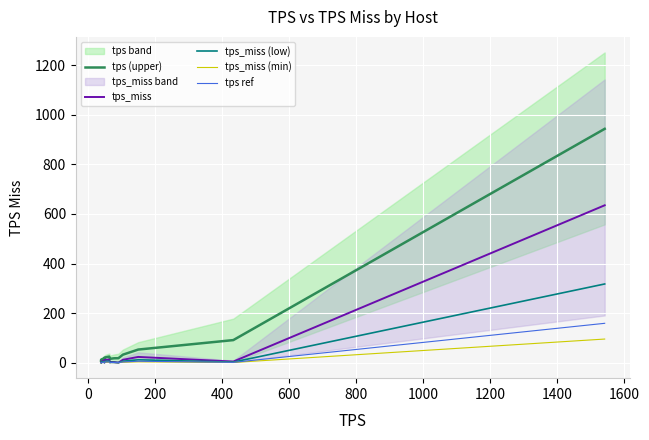

Reading left to right, extract all data points from this chart.

tps (upper): 8.3	12.1	11.3	9.2	11.5	12.8	15.9	16.7	9.9	11.6	20.7	24.5	14.1	16.0	17.6	18.0	32.2	52.9	91.0	943.3
tps_miss: 0.8	4.5	3.3	1.2	3.4	4.4	7.1	7.7	0.4	1.9	11.0	12.1	1.3	2.6	2.3	0.1	11.6	23.1	4.4	634.9
tps_miss (low): 0.4	2.2	1.6	0.6	1.7	2.2	3.5	3.8	0.2	0.9	5.5	6.0	0.6	1.3	1.1	0.0	5.8	11.5	2.2	317.4
tps_miss (min): 0.1	0.7	0.5	0.2	0.5	0.7	1.1	1.2	0.1	0.3	1.6	1.8	0.2	0.4	0.3	0.0	1.7	3.5	0.7	95.2
tps ref: 0.2	1.1	0.8	0.3	0.9	1.1	1.8	1.9	0.1	0.5	2.7	3.0	0.3	0.7	0.6	0.0	2.9	5.8	1.1	158.7